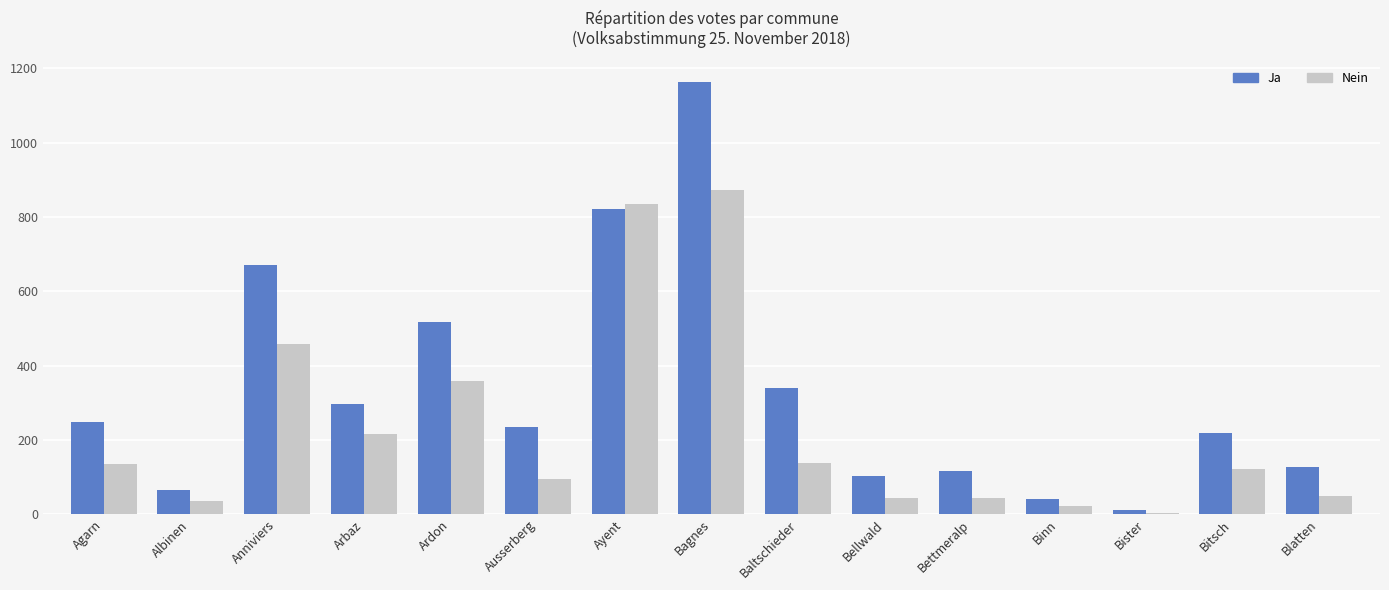

List the labels in order of Ja value, largest first.

Bagnes, Ayent, Anniviers, Ardon, Baltschieder, Arbaz, Agarn, Ausserberg, Bitsch, Blatten, Bettmeralp, Bellwald, Albinen, Binn, Bister